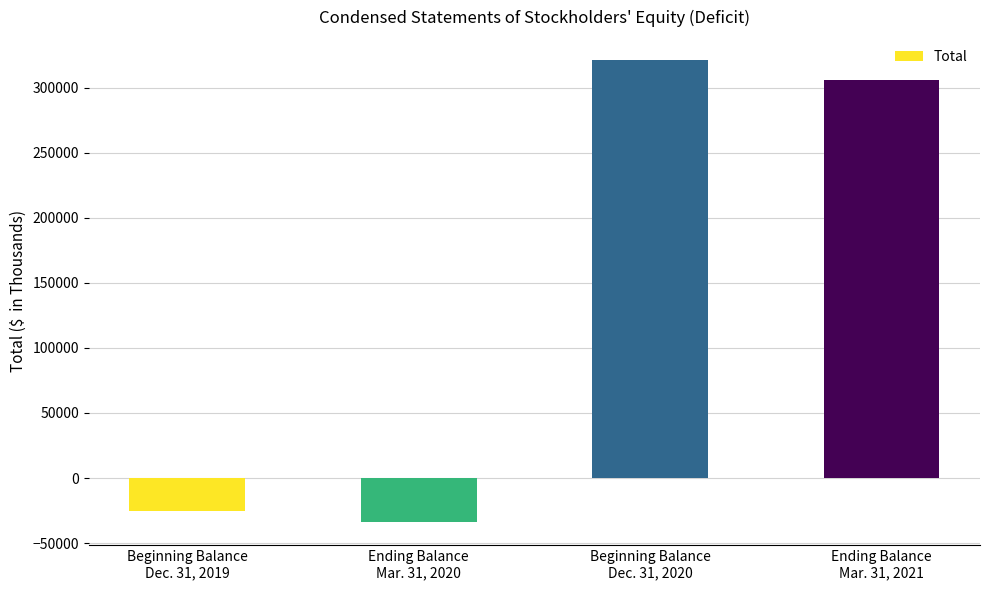

What is the maximum value shown in the chart?

321220